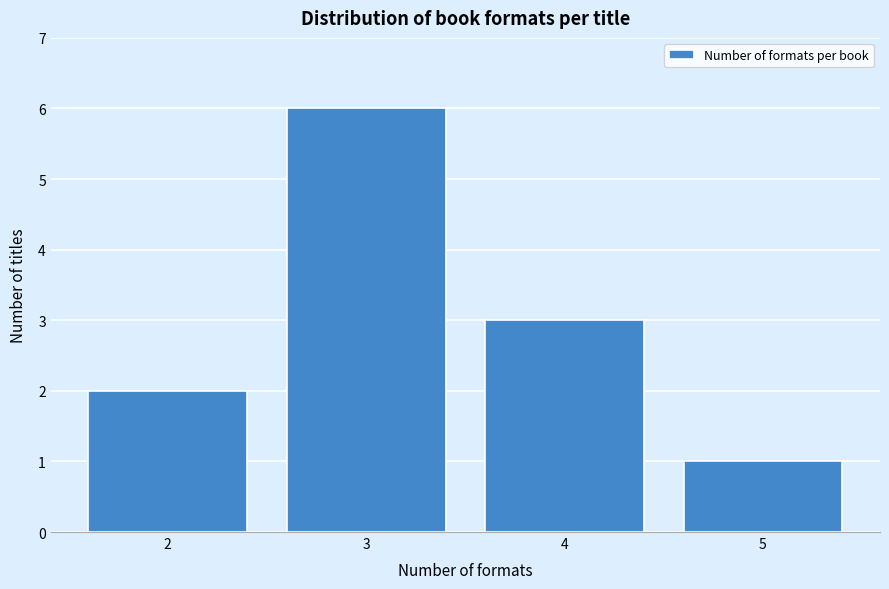

Reading left to right, list all the values displayed in this chart.

2	6	3	1